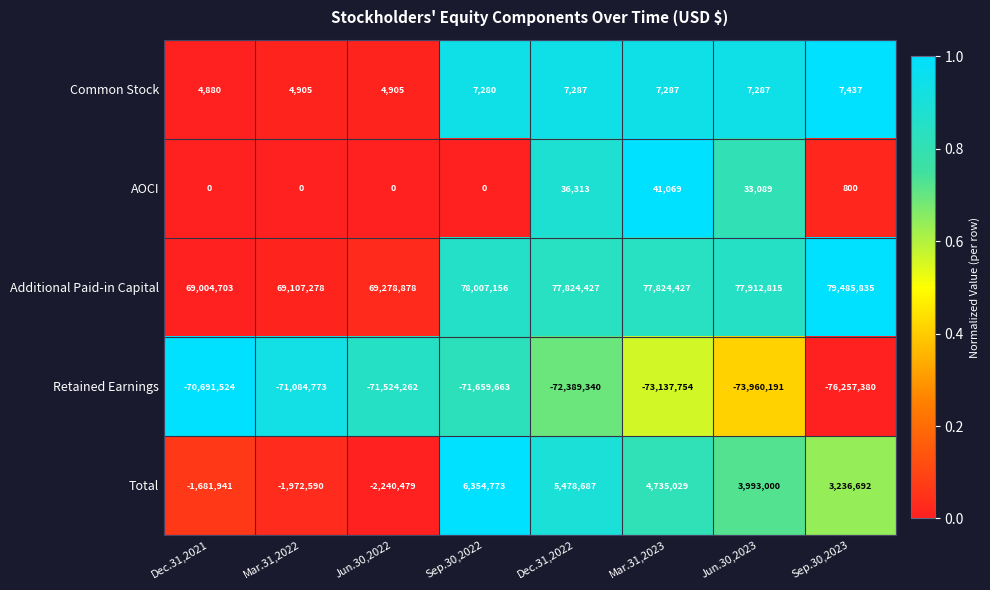

What is the average value of the Retained Earnings series?

-72588111